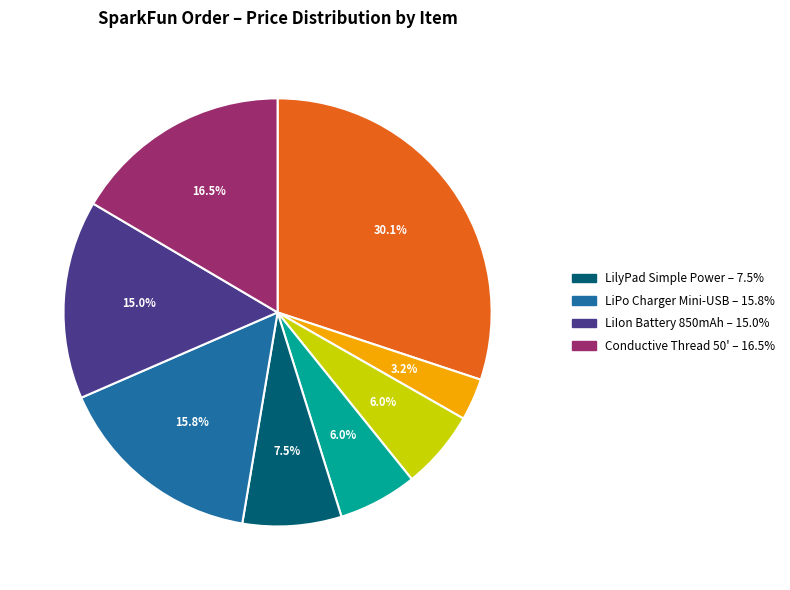

Does any single category account for the majority?

No